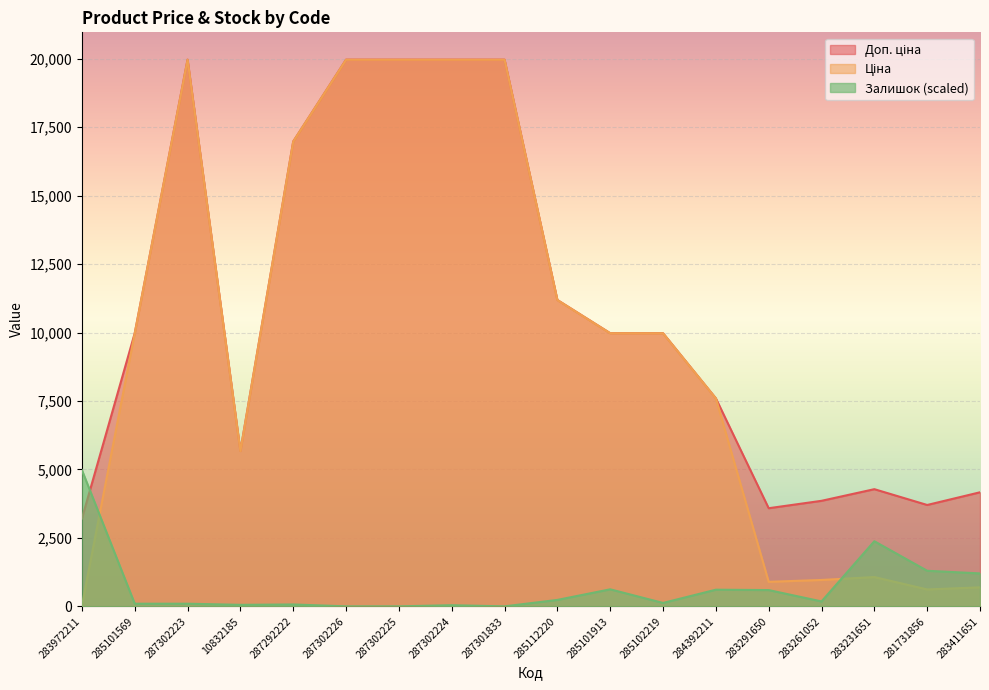

The value of Залишок at 283972211 is 2019.9. True or false?

False